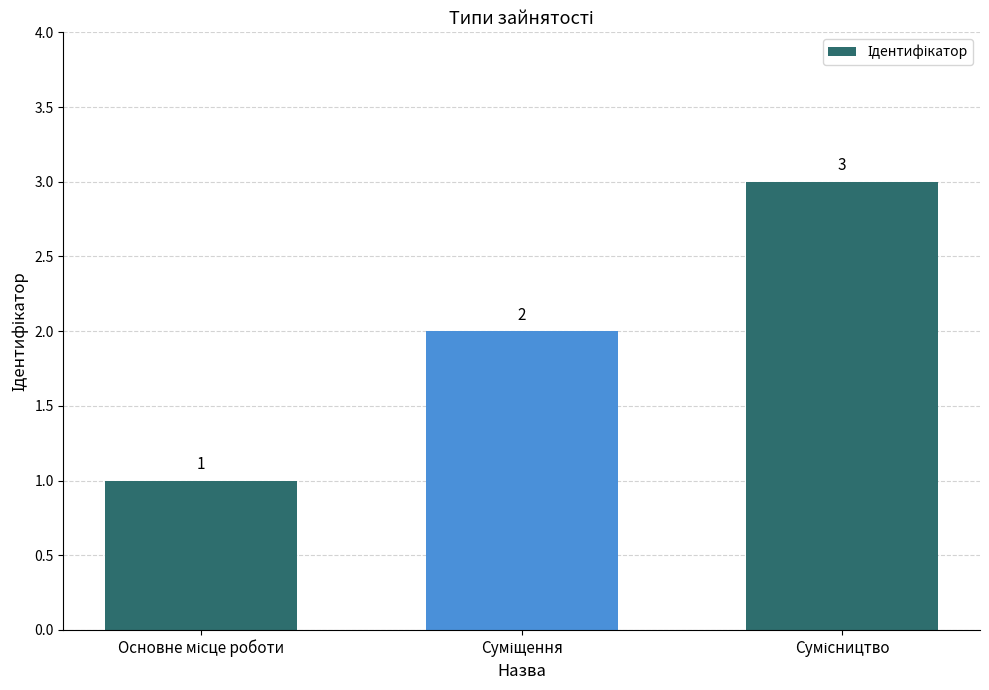

What is the greatest value displayed?

3